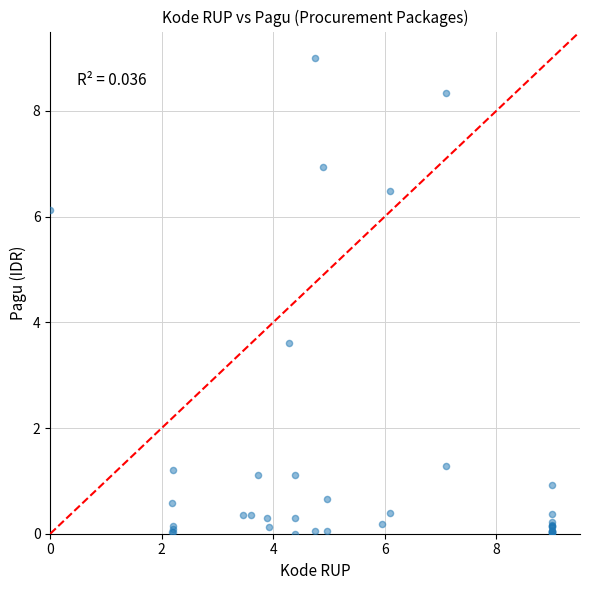

What Y value in the scatter plot is closest to 4?

3.6